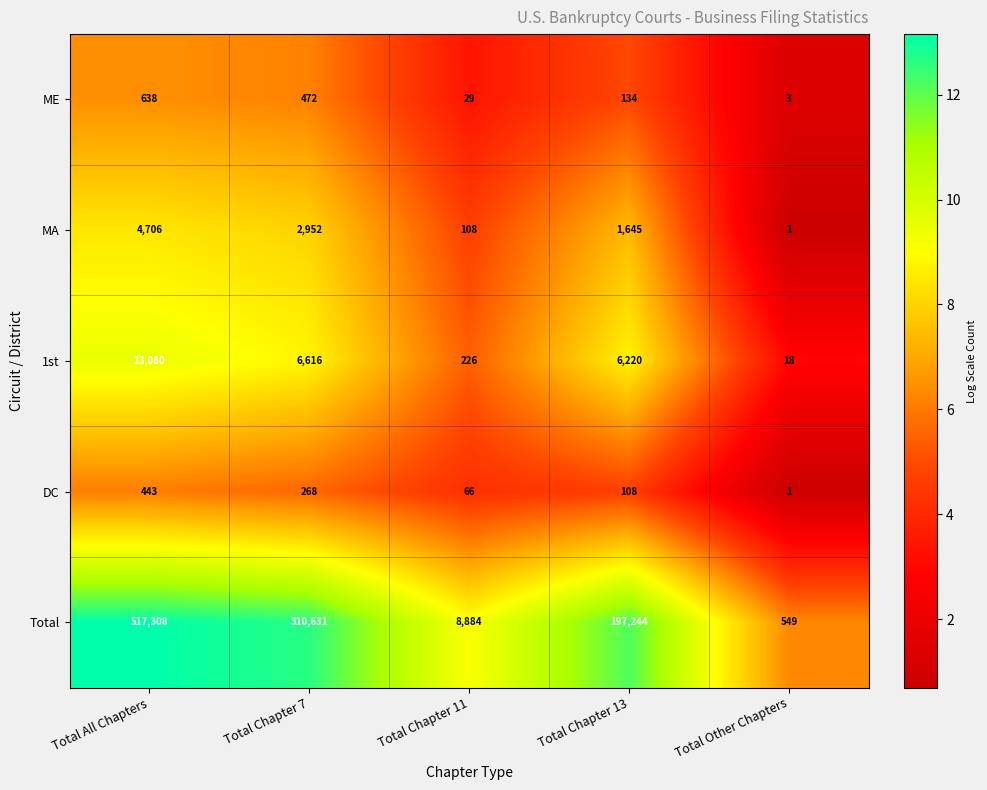

Reading right to left, extract all data points from this chart.

ME: 3	134	29	472	638
MA: 1	1645	108	2952	4706
1st: 18	6220	226	6616	13080
DC: 1	108	66	268	443
Total: 549	197244	8884	310631	517308